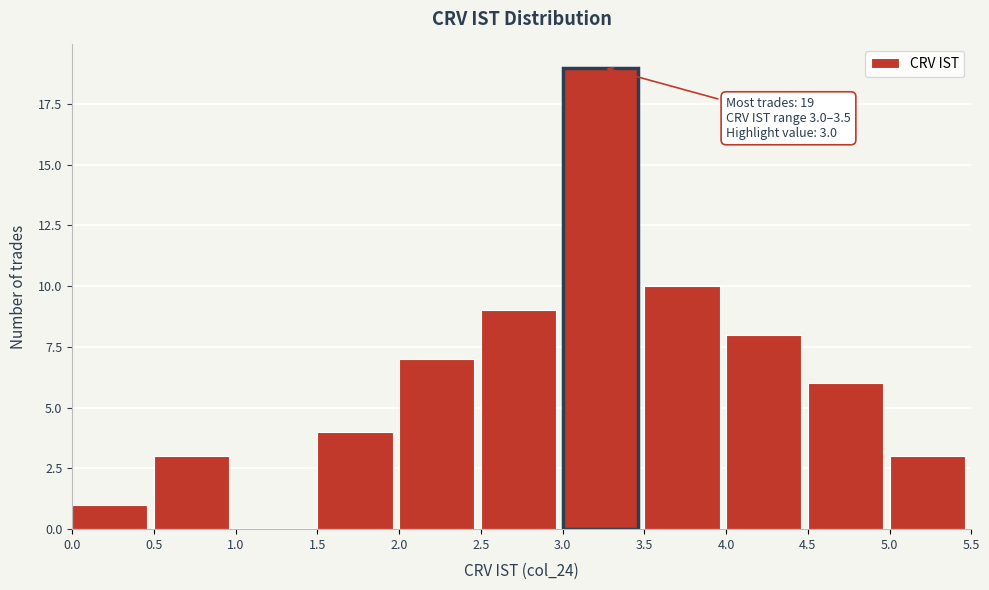

Over which range of the x-axis is the bar tallest?

3.0 to 3.5